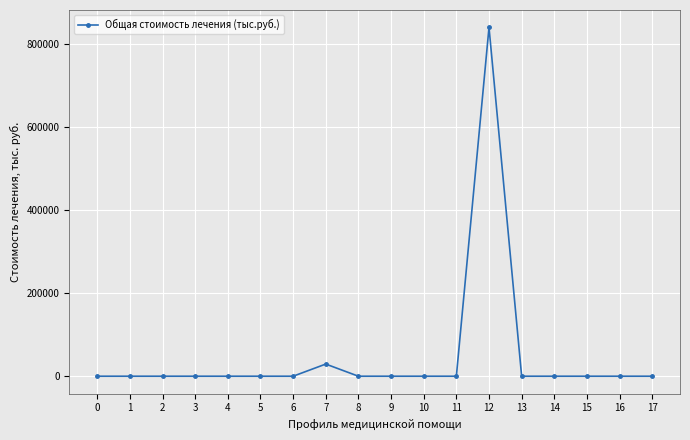

True or false: the data shows 0.0 at 6.

True